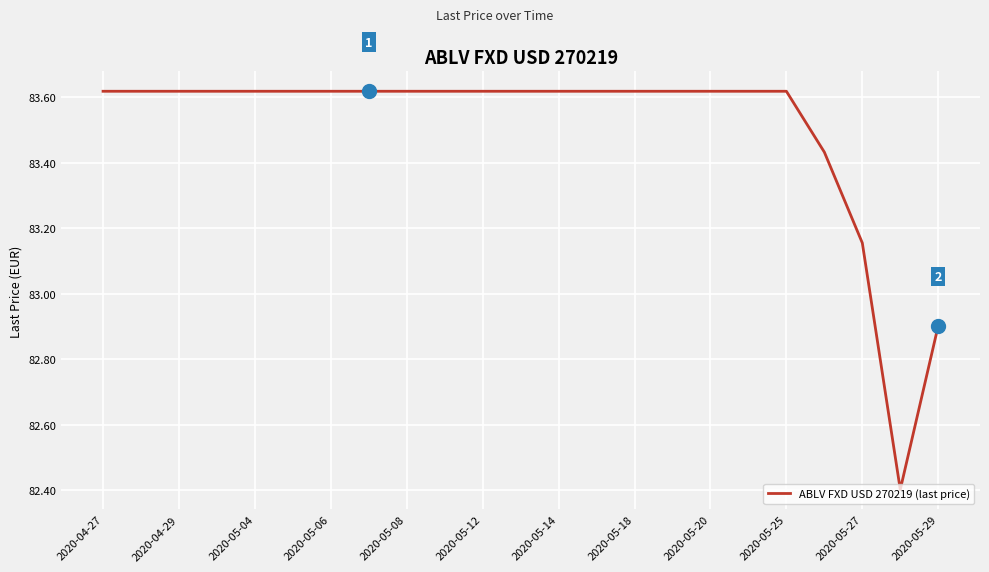

What is the minimum value shown in the chart?

82.4